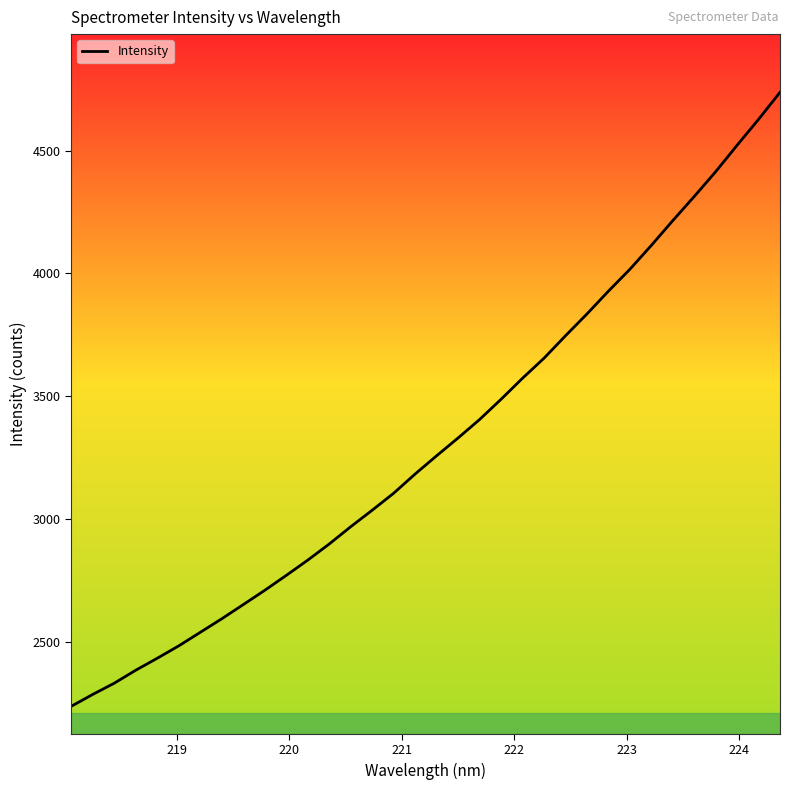

What is the smallest value displayed?

2237.3